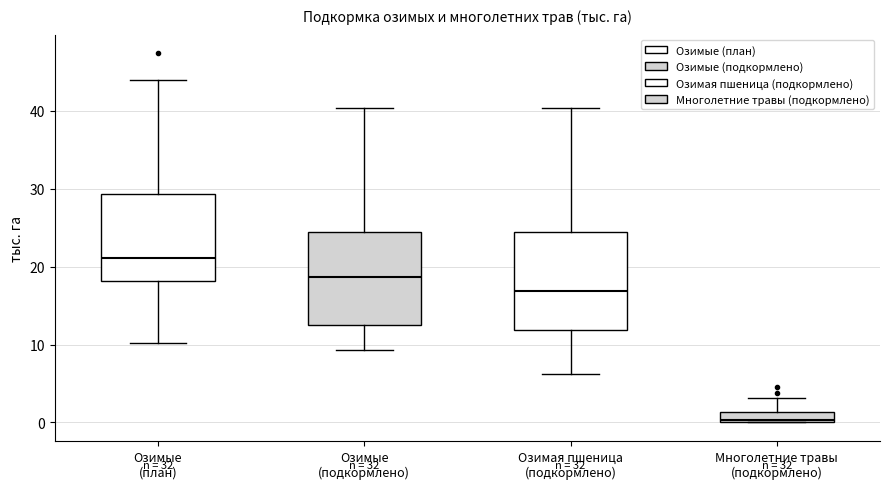

Which box's median line is the highest?

Озимые (план)